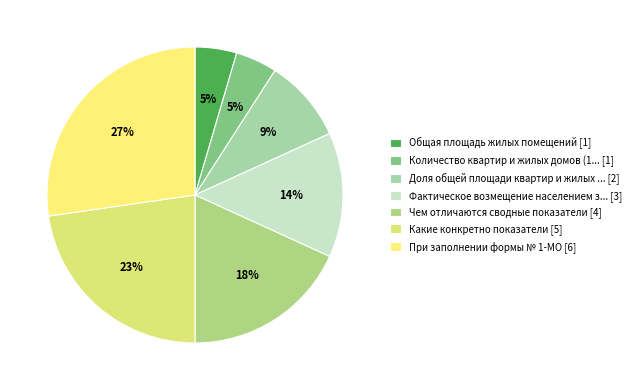

Is there a majority slice in this chart?

No